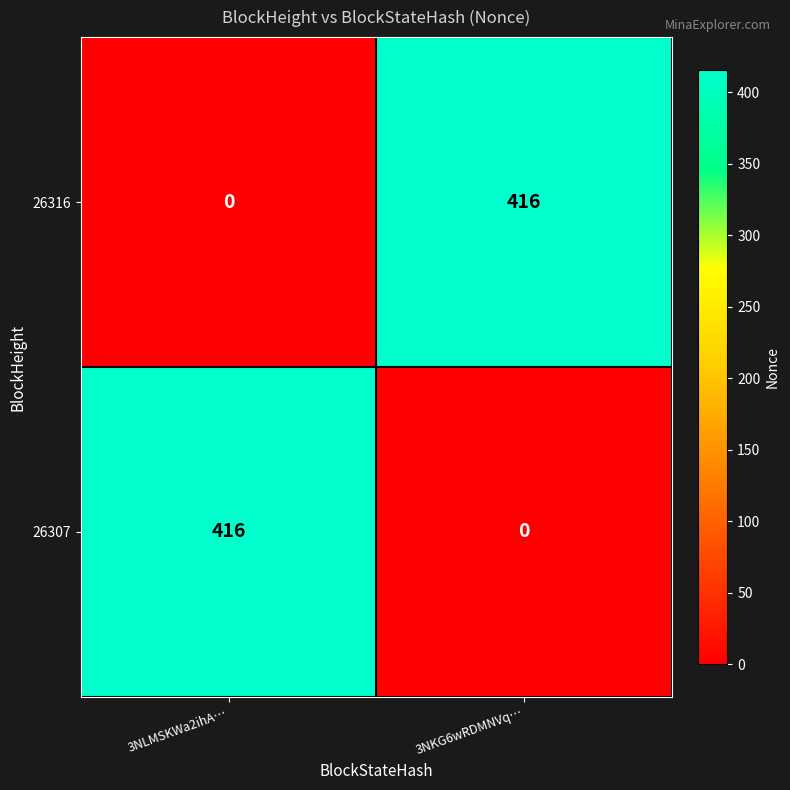

What is the spread (max minus min) of values at 3NKG6wRDMNVq…?

416